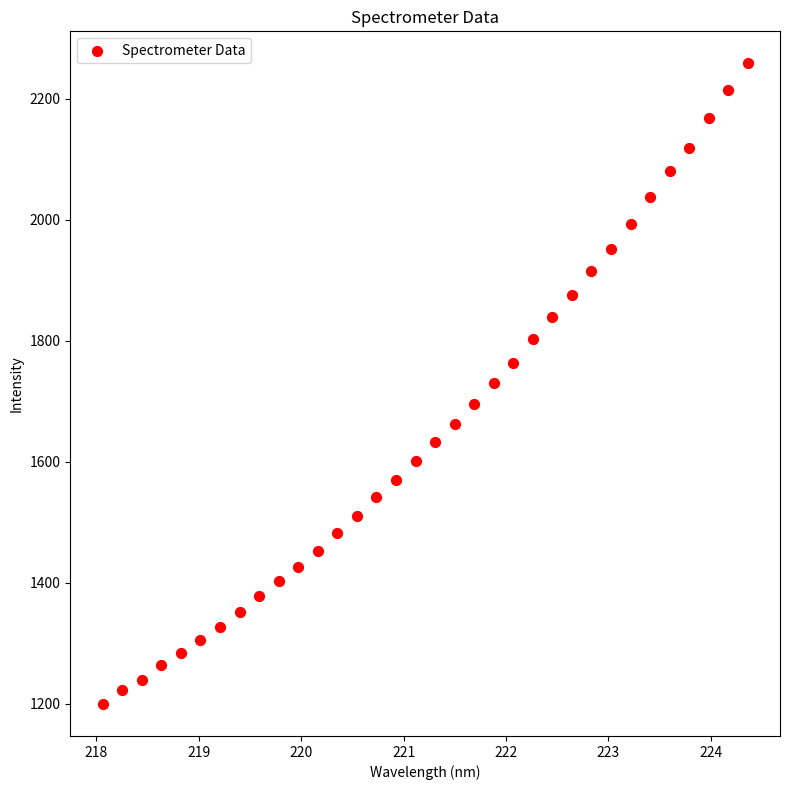

What is the range of X values (max minus min)?

6.3